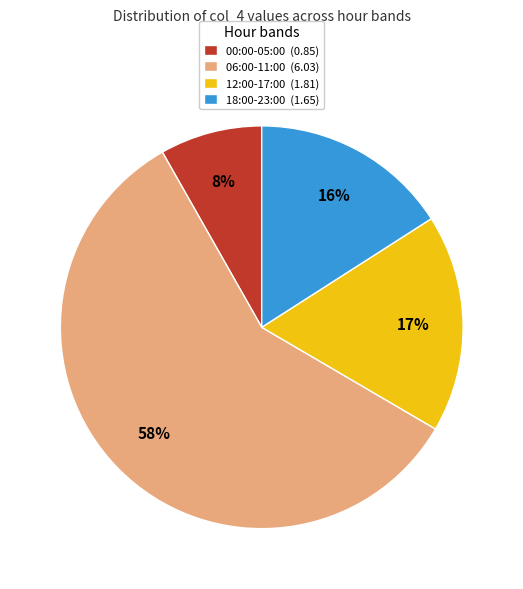

How many segments does this pie chart have?

4